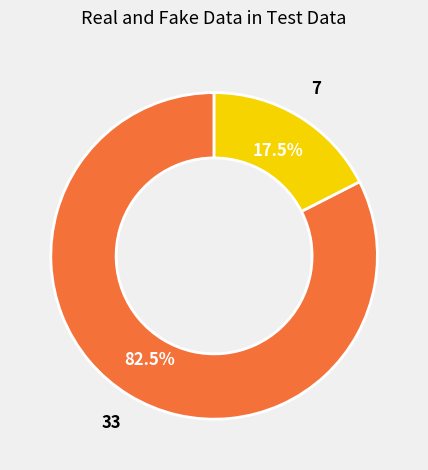

Is there any slice that represents more than half of the pie?

Yes